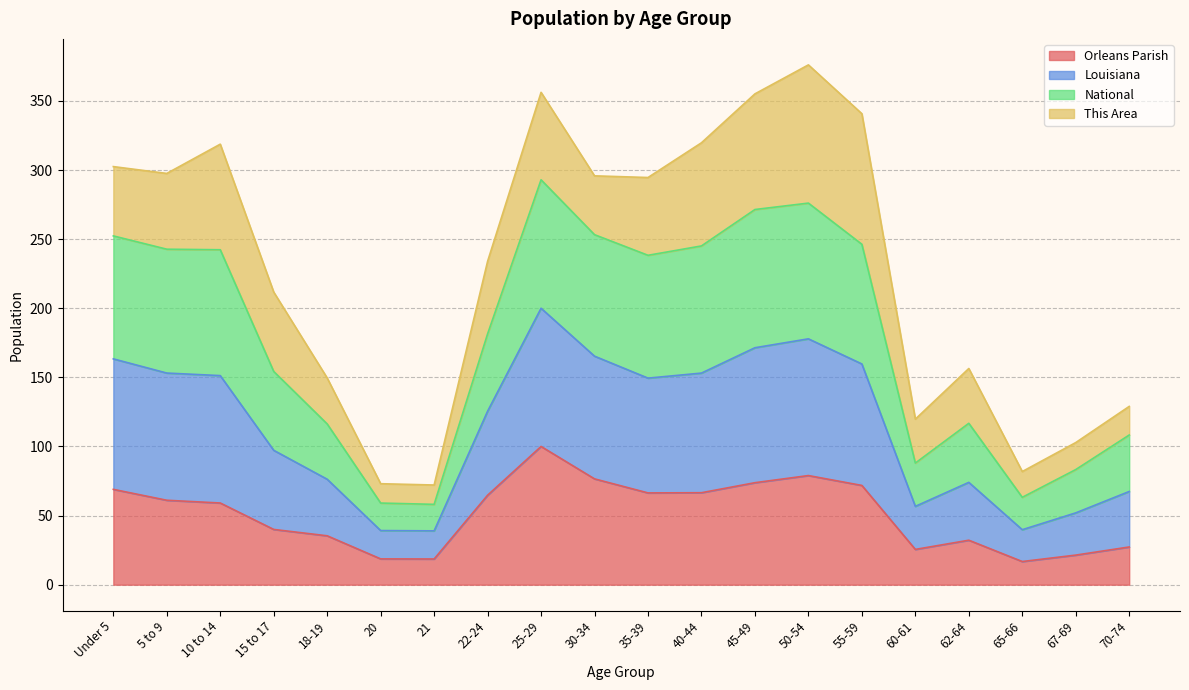

What is the minimum value shown in the chart?

16.8